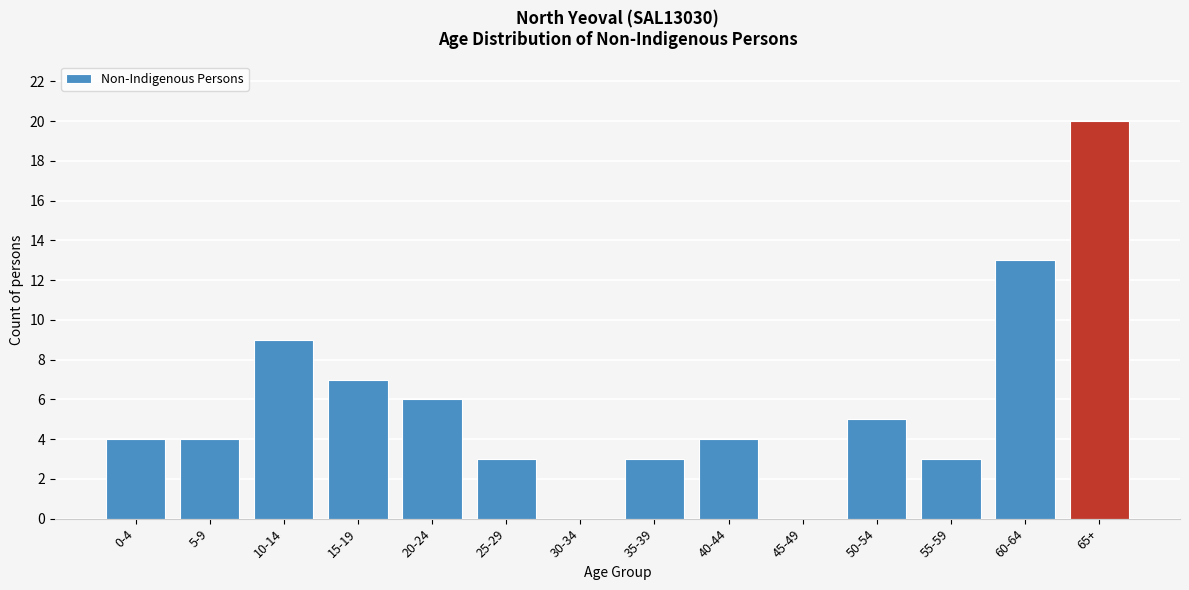

Reading left to right, transcribe all the data shown in this chart.

0-4=4	5-9=4	10-14=9	15-19=7	20-24=6	25-29=3	30-34=0	35-39=3	40-44=4	45-49=0	50-54=5	55-59=3	60-64=13	65+=20